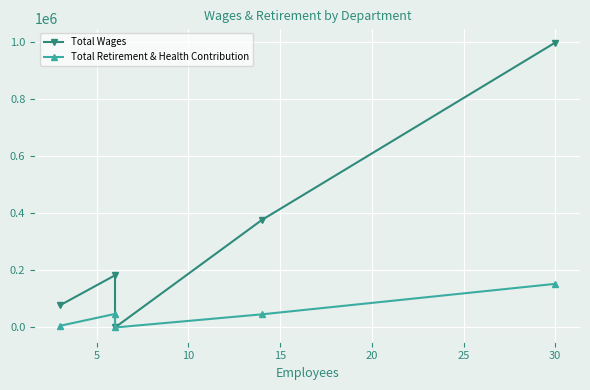

True or false: Total Wages has a value of 1659375 at 30.

False